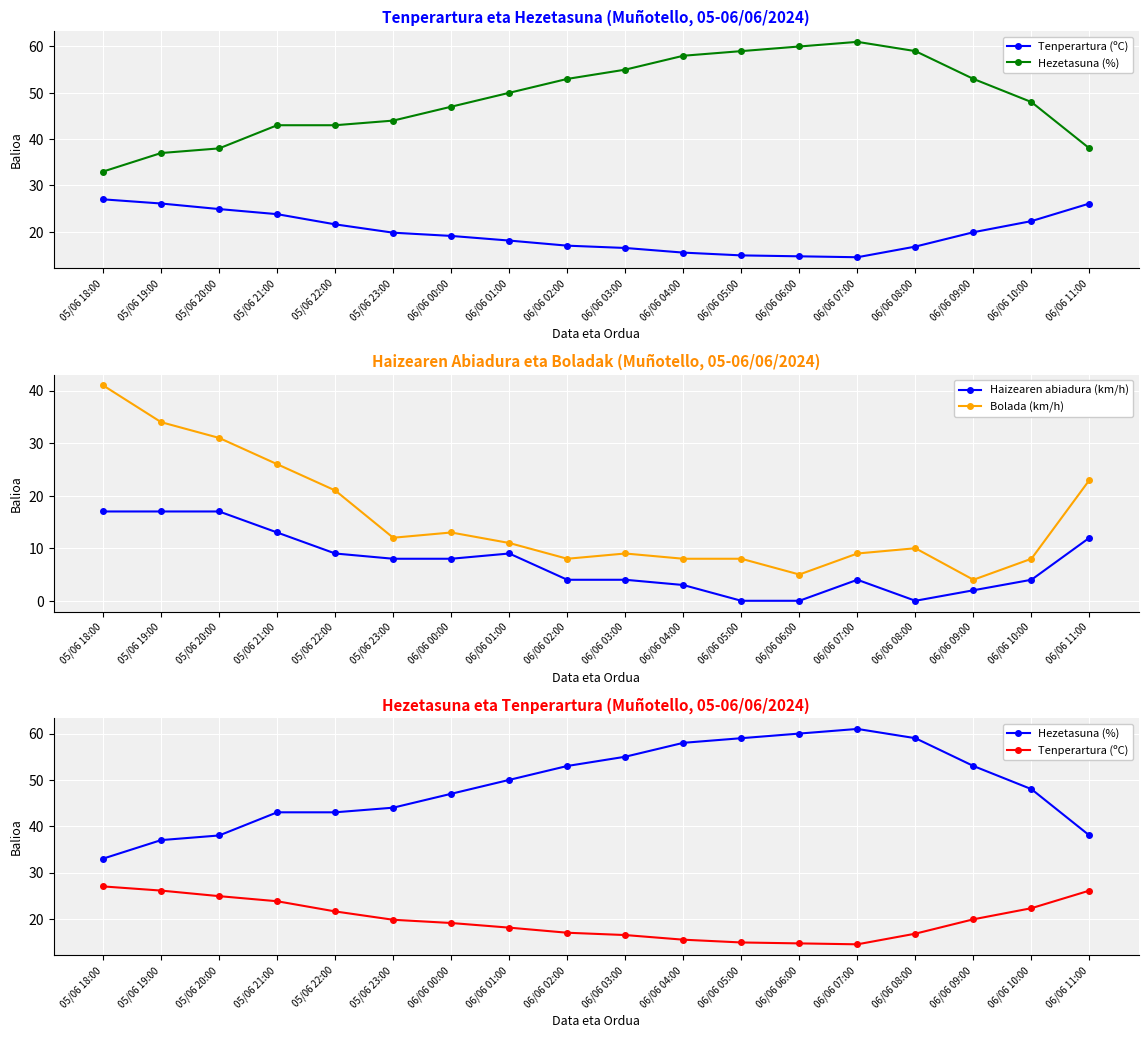

At 05/06 22:00, list the series in order from largest to smallest.

Hezetasuna (%), Tenperartura (ºC), Bolada (km/h), Haizearen abiadura (km/h)